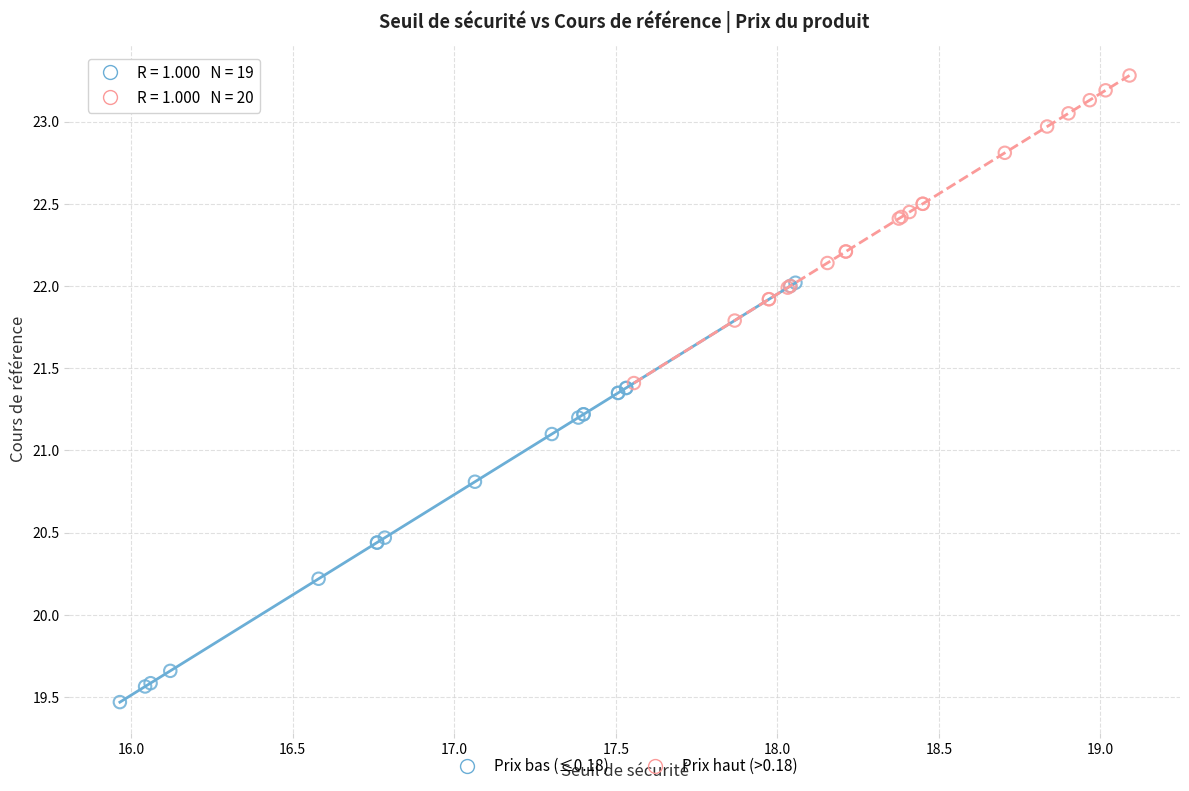

Which series contains the highest Y value?

Prix haut (>0.18)